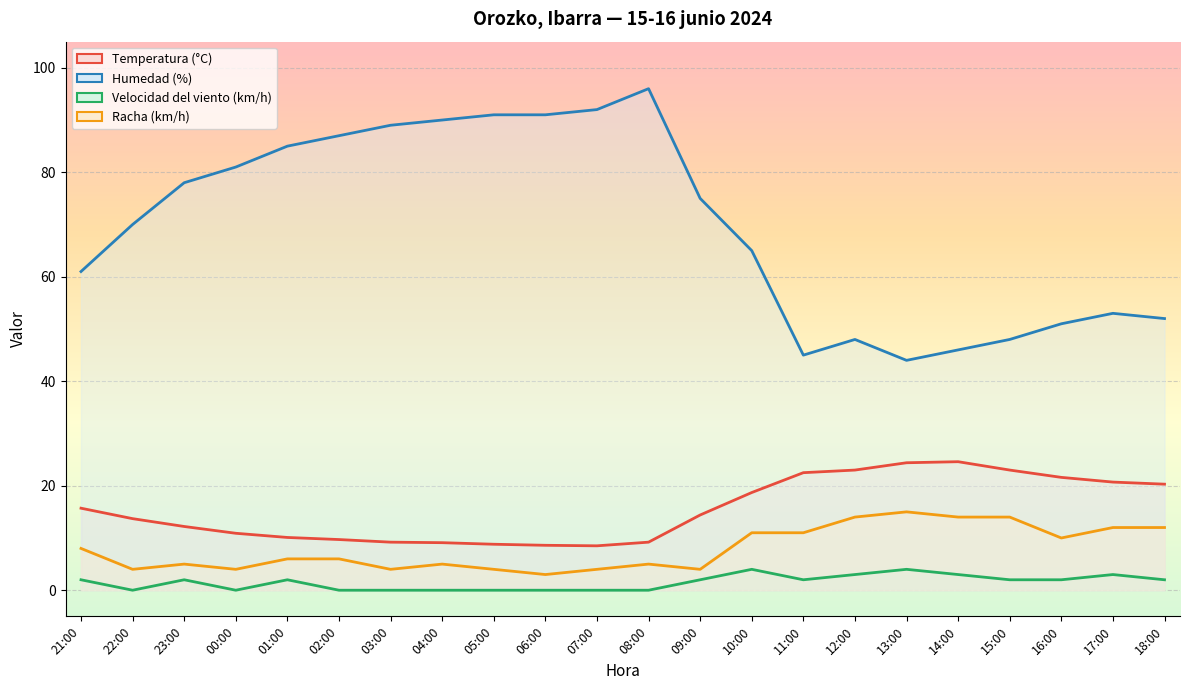

At which category is the sum across all series the highest?

08:00